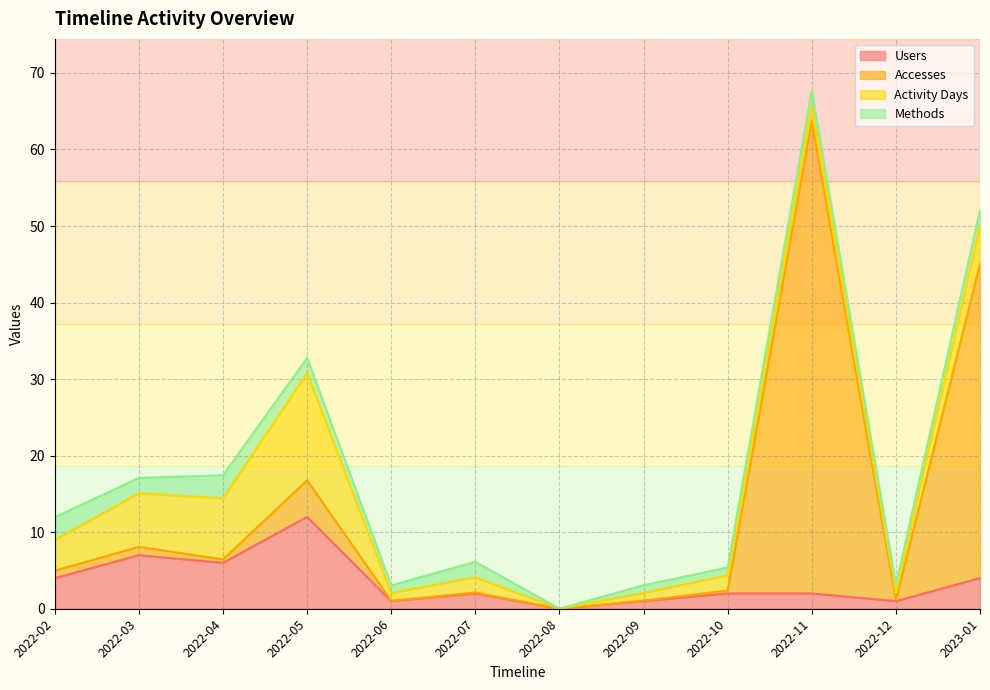

Where does the Users series first go above 2?

2022-02